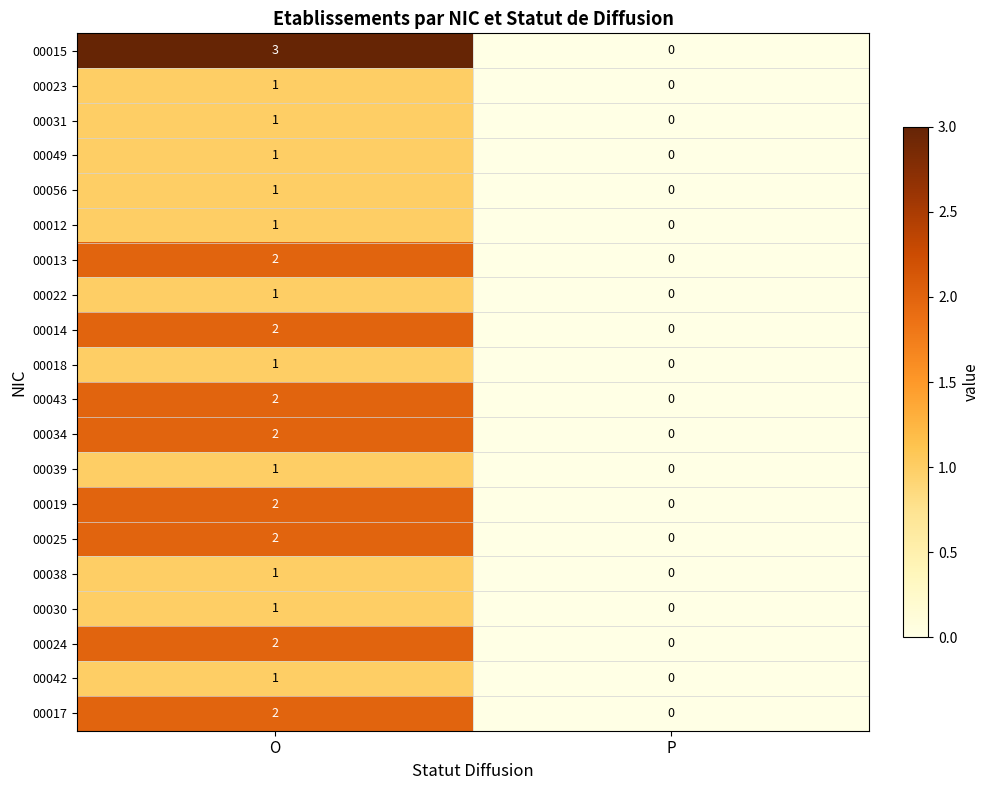

Which series has the largest total across all categories?

00015